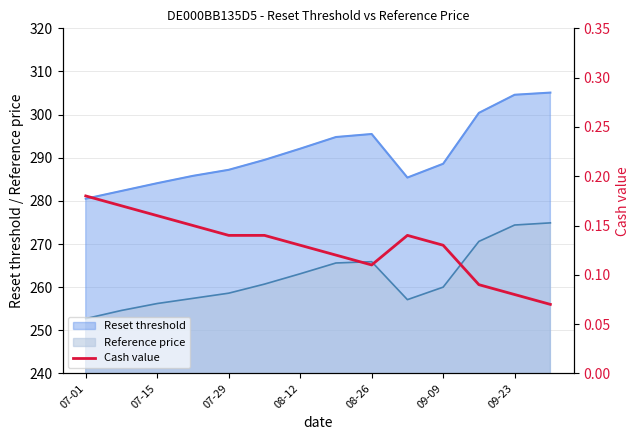

True or false: Reset threshold and Reference price intersect in this chart.

False